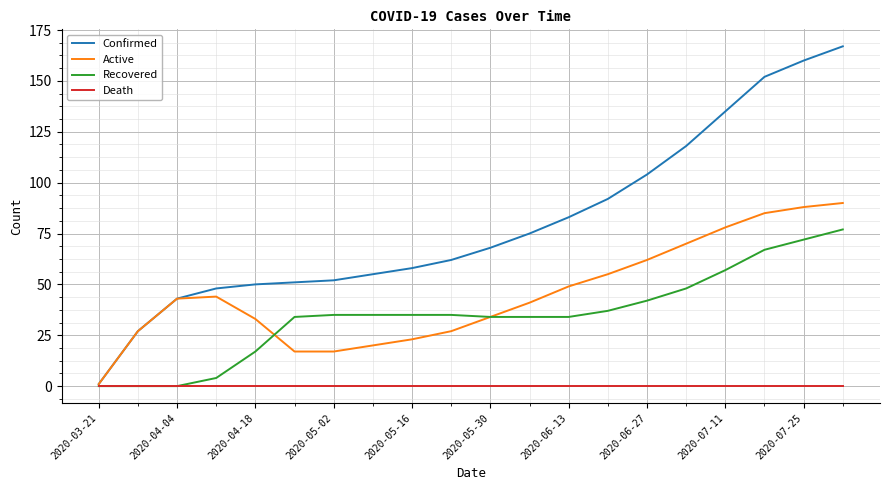

What are all the series names shown in the legend?

Confirmed, Active, Recovered, Death